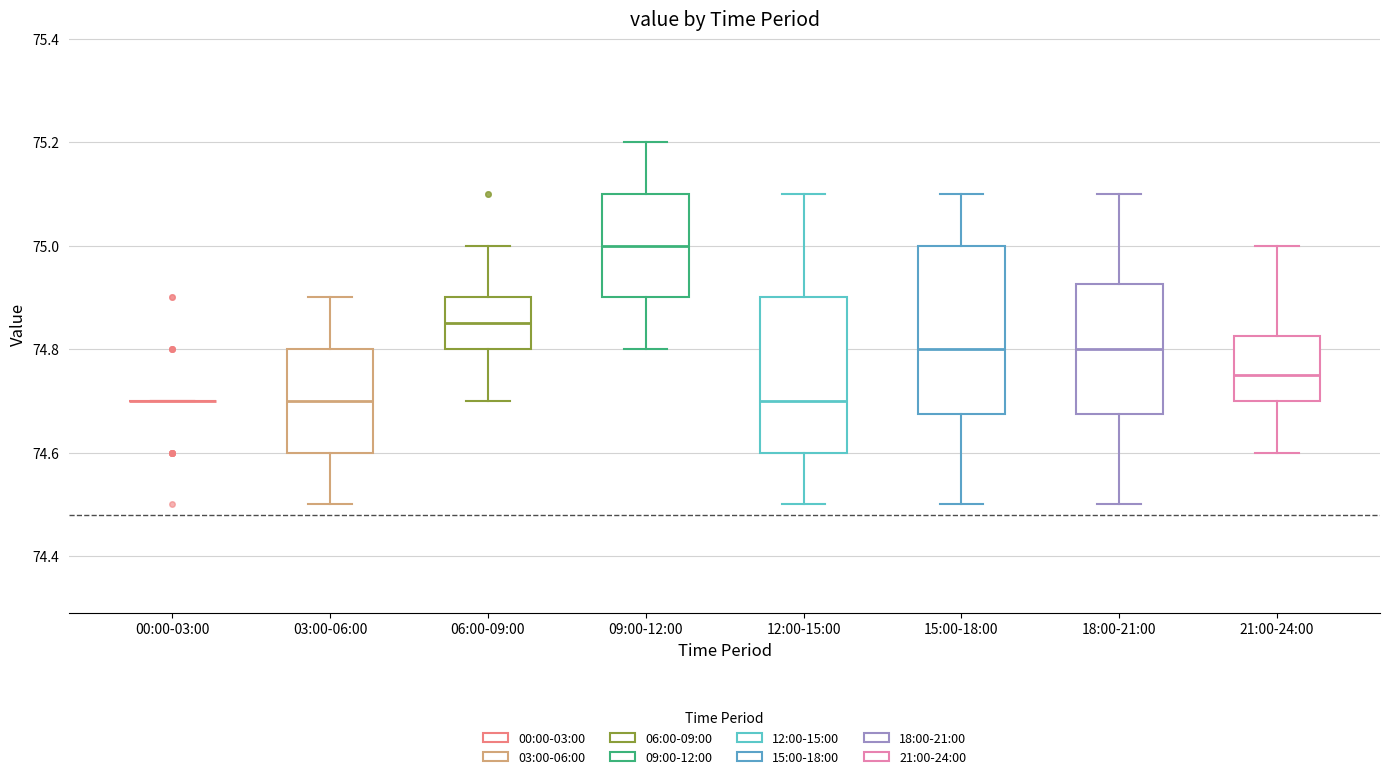

Reading left to right, read every box against the y-axis: the position of its median line, the range the box covers, and the ends of its whiskers. The values are not printed on the chart, so give them approximately, as read against the axis.

00:00-03:00: box collapsed to a line at 74.70, whiskers 74.70 to 74.70
03:00-06:00: median 74.70, box 74.60 to 74.80, whiskers 74.50 to 74.90
06:00-09:00: median 74.86, box 74.80 to 74.90, whiskers 74.70 to 75.00
09:00-12:00: median 75.00, box 74.90 to 75.10, whiskers 74.80 to 75.20
12:00-15:00: median 74.70, box 74.60 to 74.90, whiskers 74.50 to 75.10
15:00-18:00: median 74.80, box 74.68 to 75.00, whiskers 74.50 to 75.10
18:00-21:00: median 74.80, box 74.68 to 74.92, whiskers 74.50 to 75.10
21:00-24:00: median 74.76, box 74.70 to 74.82, whiskers 74.60 to 75.00